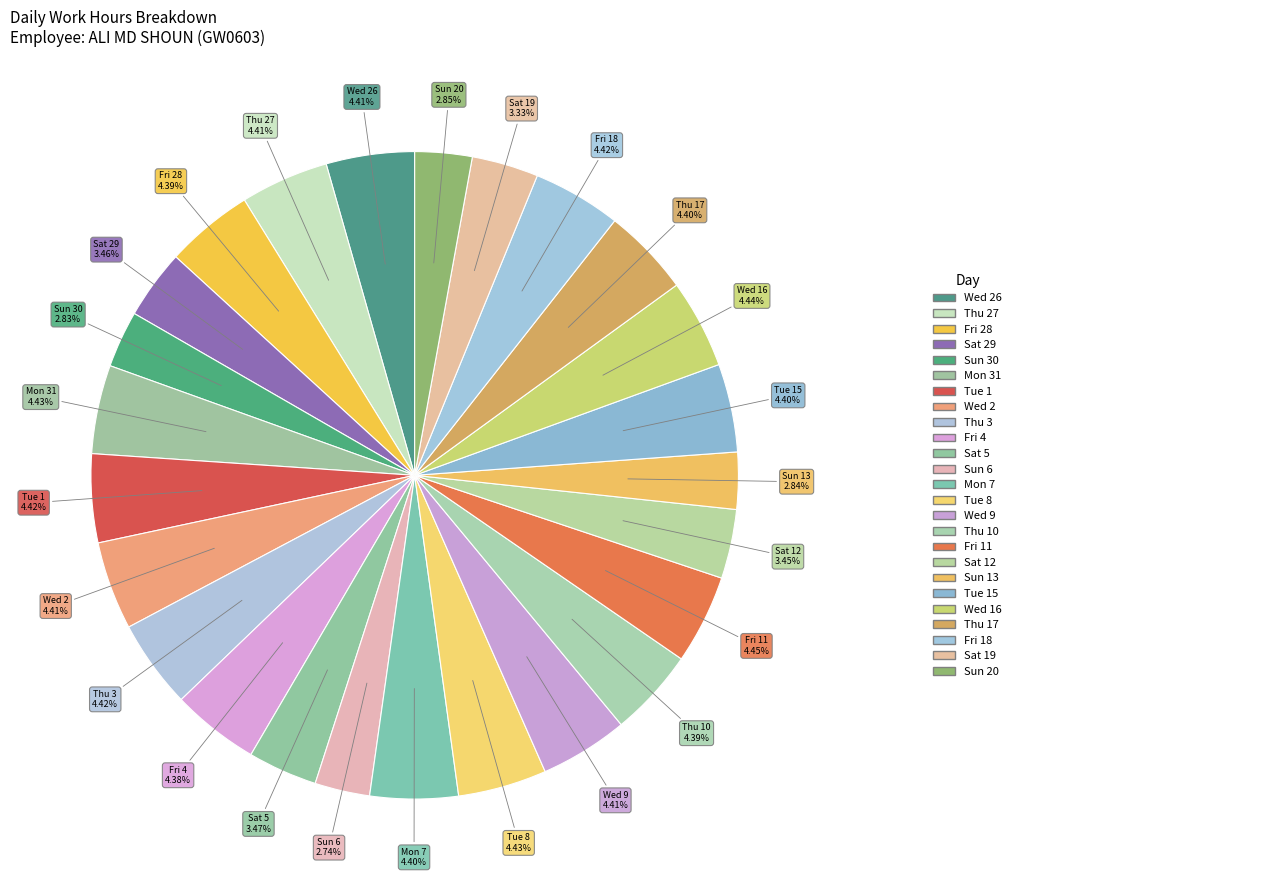

How many segments does this pie chart have?

25